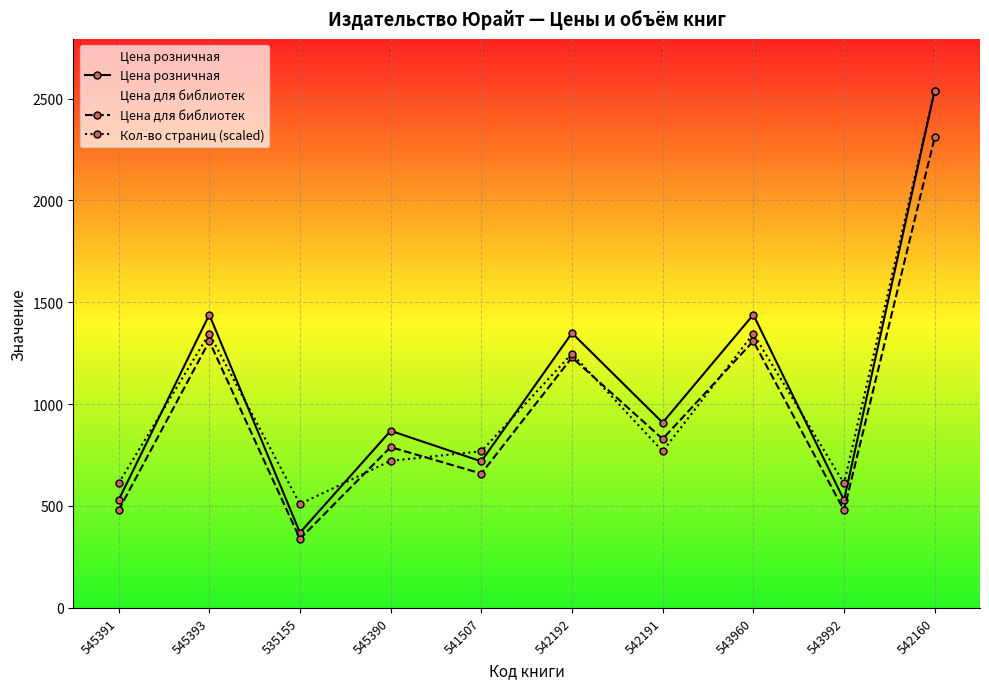

How many lines are shown in the chart?

3